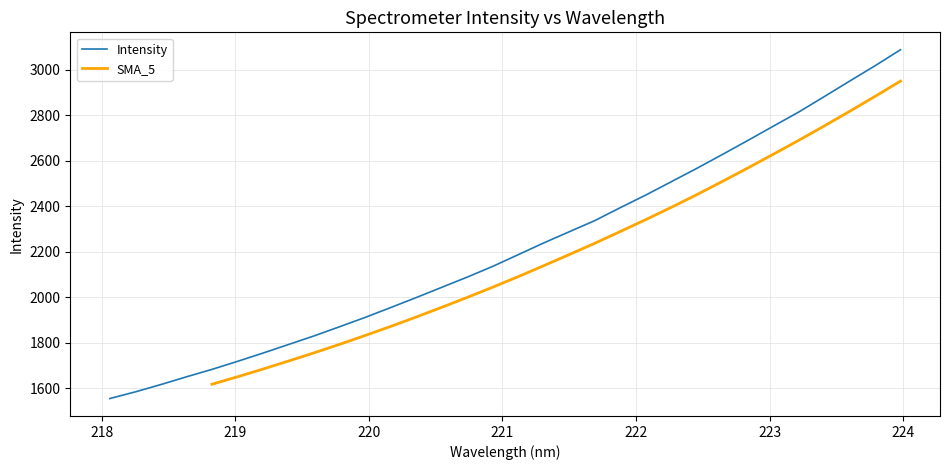

Rank the categories by value from highest to lowest.

223.9802, 223.7895, 223.5987, 223.408, 223.2172, 223.0264, 222.8355, 222.6447, 222.4538, 222.263, 222.0721, 221.8812, 221.6902, 221.4993, 221.3083, 221.1174, 220.9264, 220.7354, 220.5444, 220.3533, 220.1623, 219.9712, 219.7801, 219.589, 219.3979, 219.2067, 219.0156, 218.8244, 218.6332, 218.442, 218.2508, 218.0596